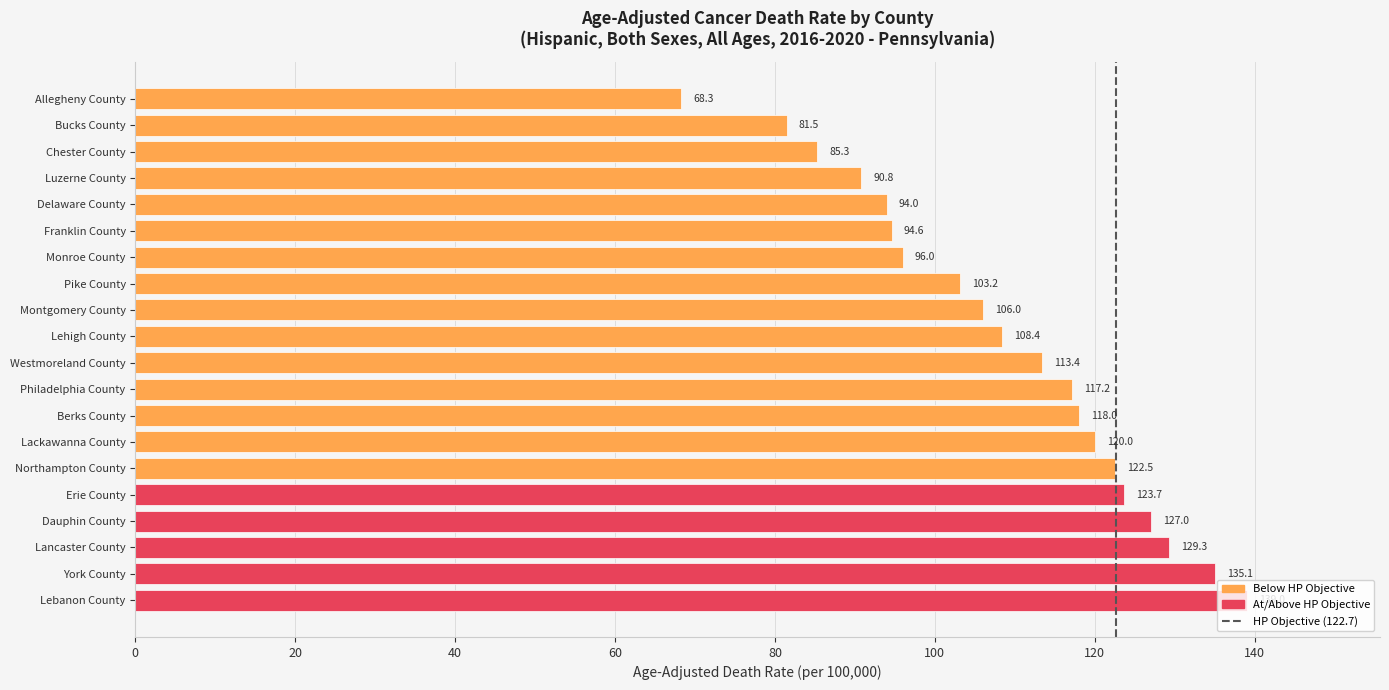

List the labels in order of value, smallest first.

Allegheny County, Bucks County, Chester County, Luzerne County, Delaware County, Franklin County, Monroe County, Pike County, Montgomery County, Lehigh County, Westmoreland County, Philadelphia County, Berks County, Lackawanna County, Northampton County, Erie County, Dauphin County, Lancaster County, York County, Lebanon County